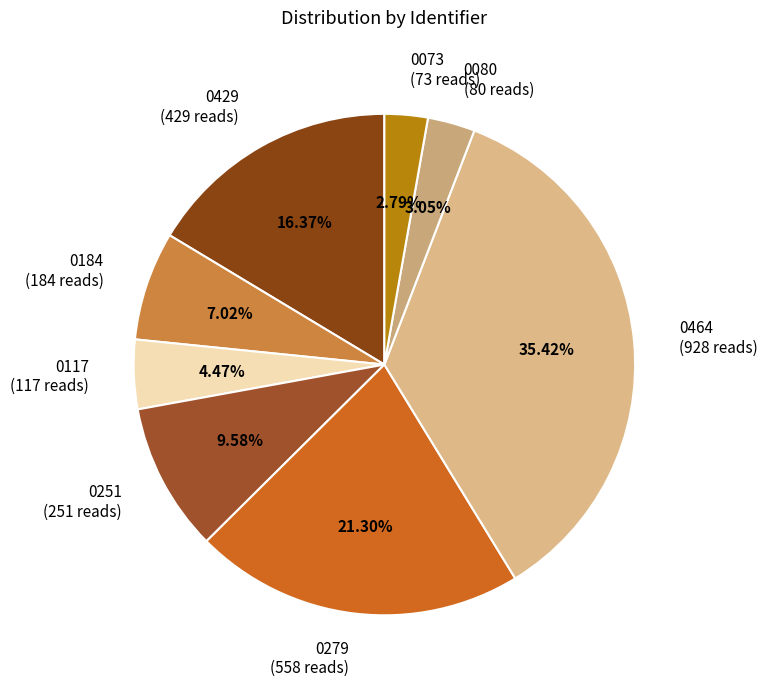

Does any single category account for the majority?

No